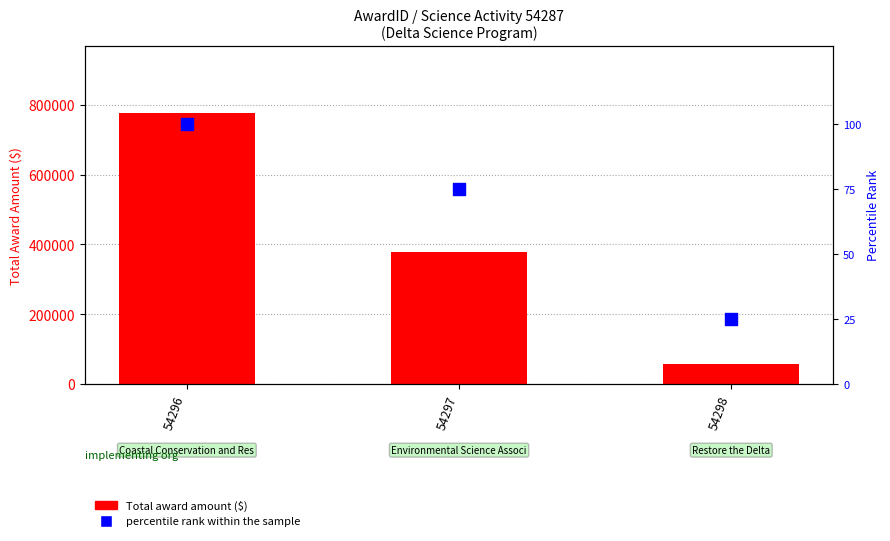

Is the value of percentile rank within the sample at 54297 greater than the value of Total award amount ($) at 54296?

No